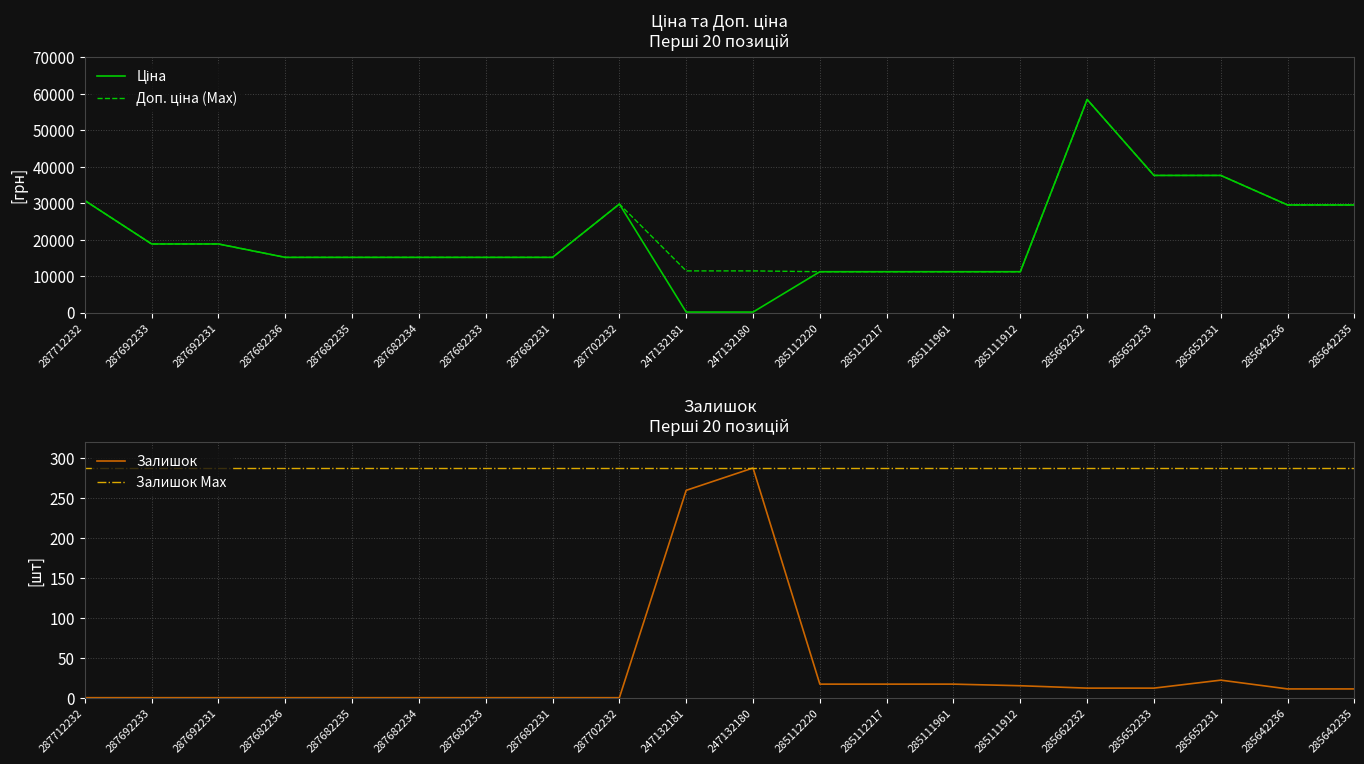

The value of Залишок at 247132181 is 260. True or false?

True